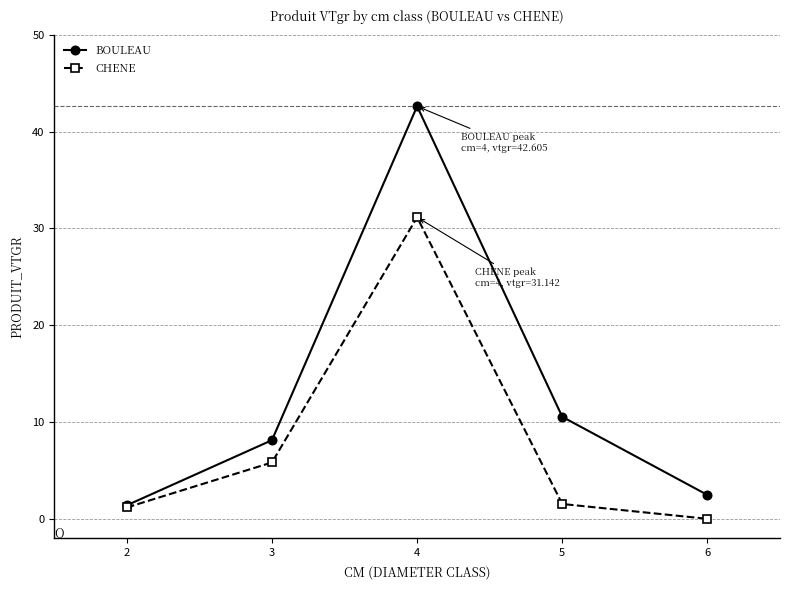

Where is the first local maximum for BOULEAU?

4